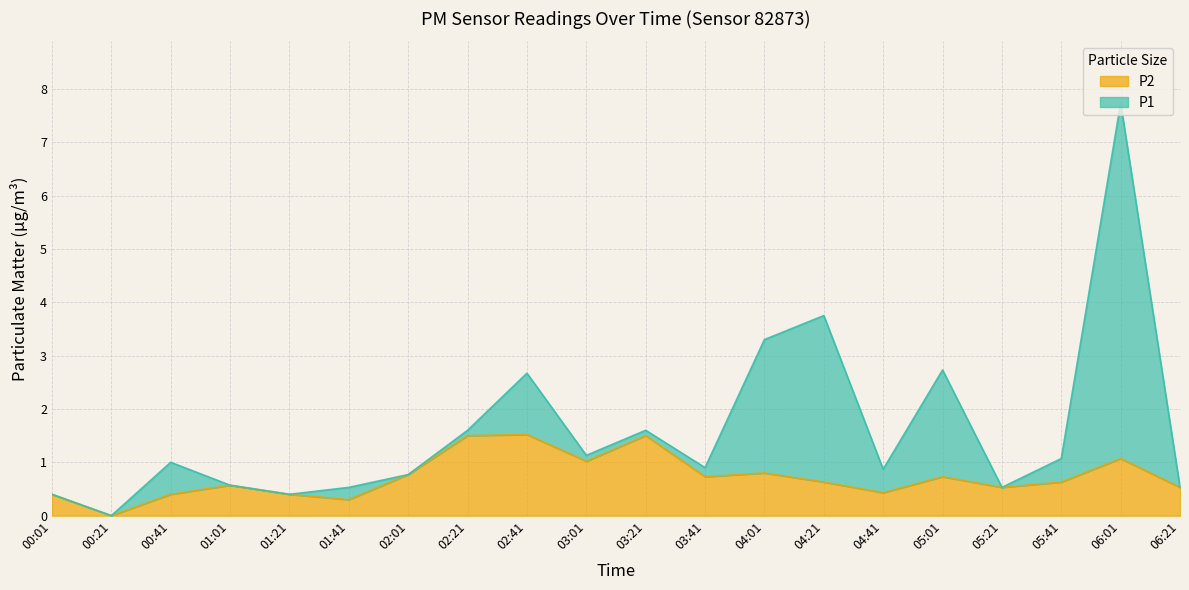

Read the P1 value at 02:01.

0.8